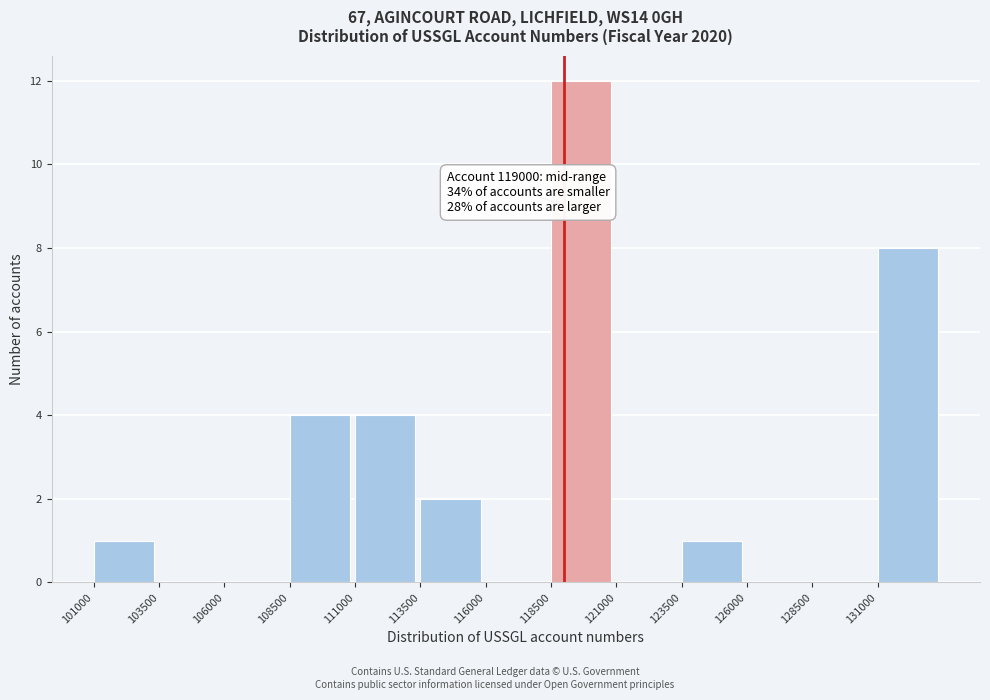

Over which range of the x-axis is the bar tallest?

118500 to 121000